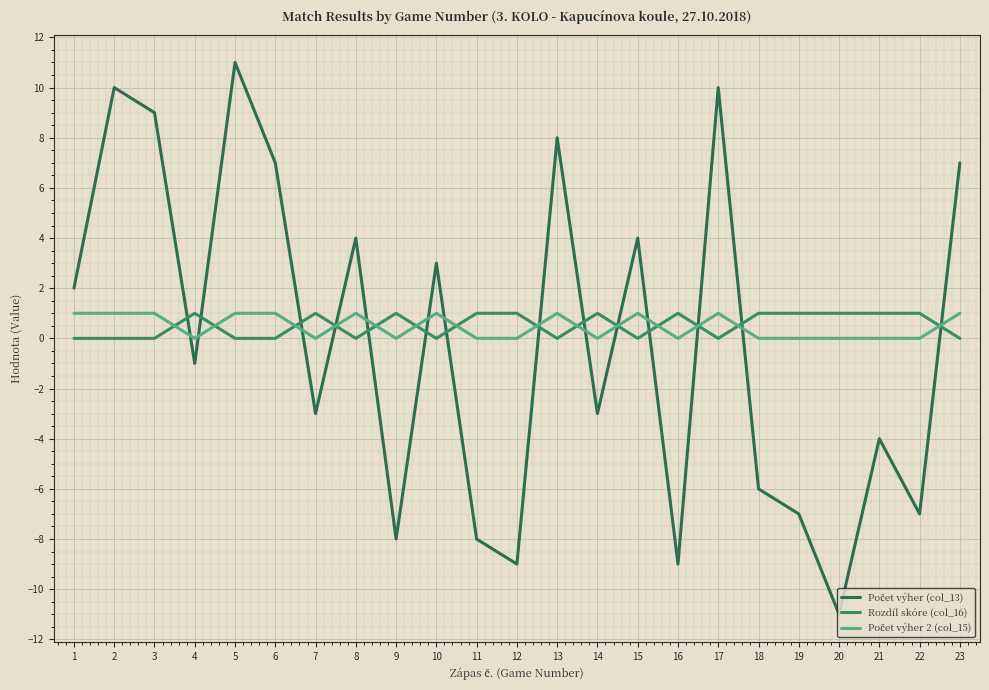

Is this an area chart (filled region under the line)?

No